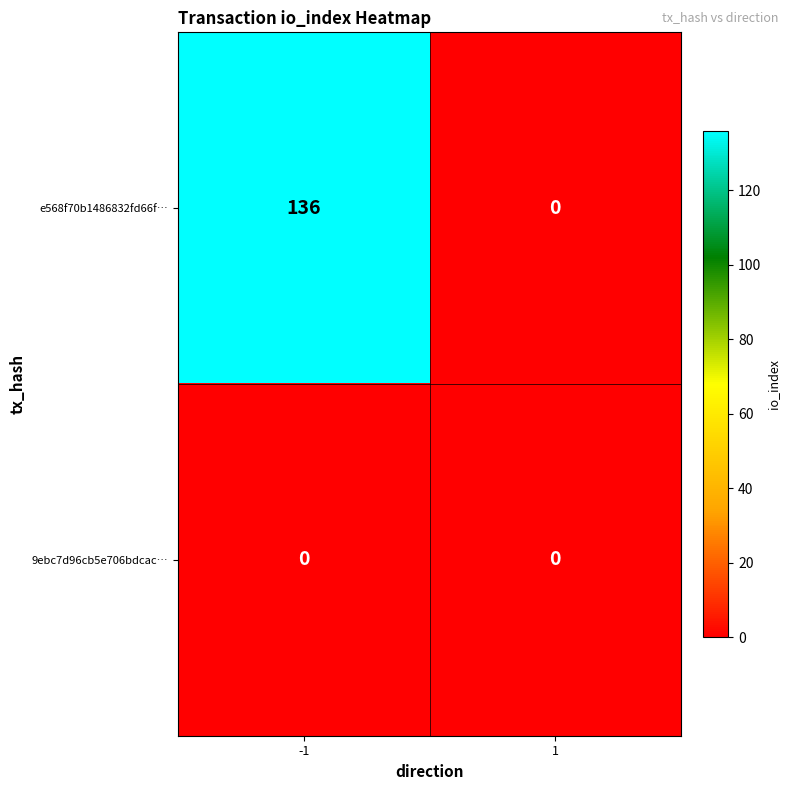

List the series in order of their peak value, highest first.

e568f70b1486832fd66f…, 9ebc7d96cb5e706bdcac…